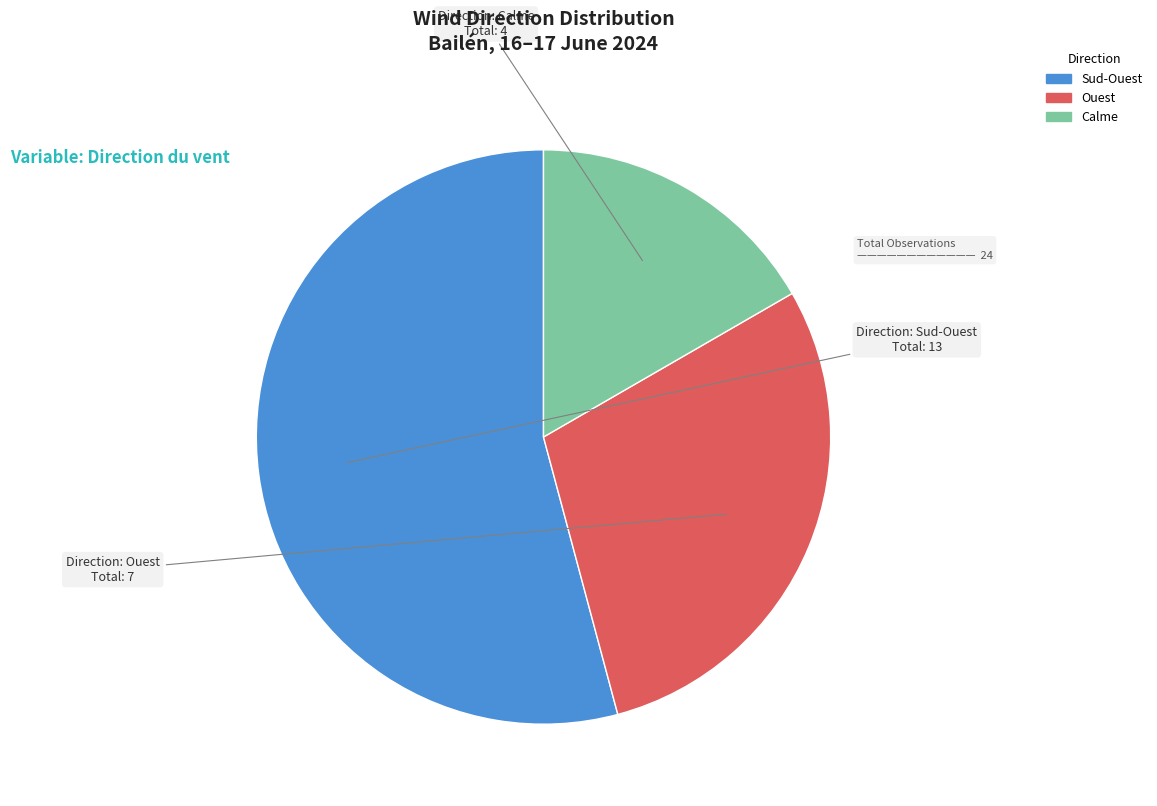

Is it true that Ouest is 29% of the pie?

True